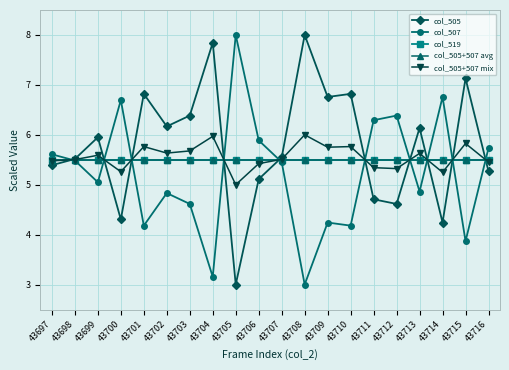

True or false: col_519 and col_505 cross at least once.

True